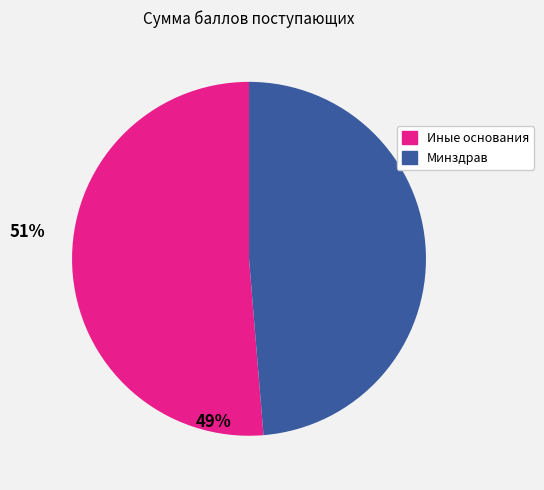

Is there a majority slice in this chart?

Yes